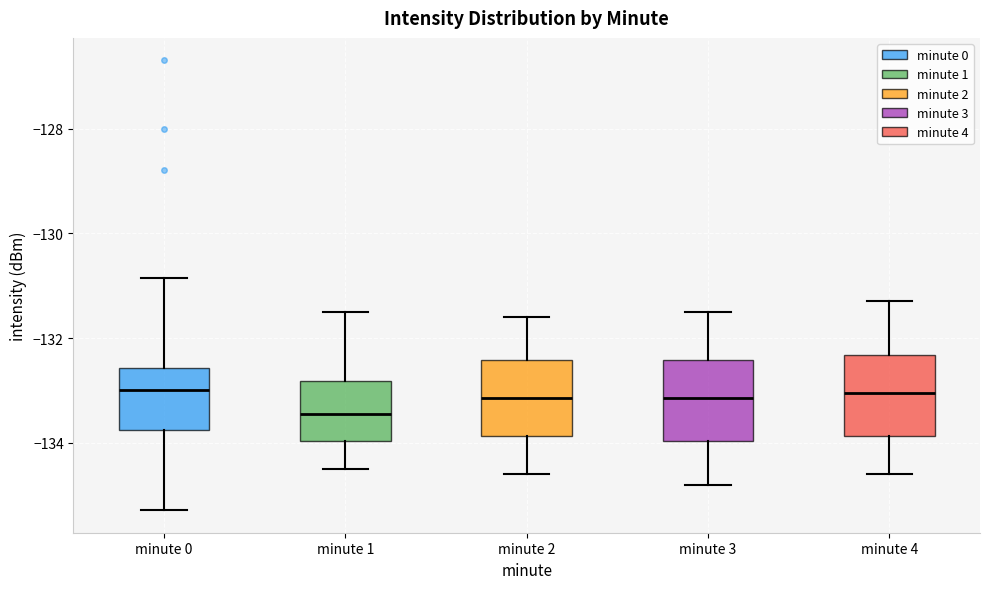

Reading left to right, transcribe this box plot: for each box, give where its median line is, the range the box spans, and where its two whiskers end, as read against the y-axis. The values are not printed on the chart, so give them approximately, as read against the axis.

minute 0: median -133.0, box -133.8 to -132.6, whiskers -135.2 to -130.8
minute 1: median -133.4, box -134.0 to -132.8, whiskers -134.4 to -131.4
minute 2: median -133.2, box -133.8 to -132.4, whiskers -134.6 to -131.6
minute 3: median -133.2, box -134.0 to -132.4, whiskers -134.8 to -131.4
minute 4: median -133.0, box -133.8 to -132.4, whiskers -134.6 to -131.2